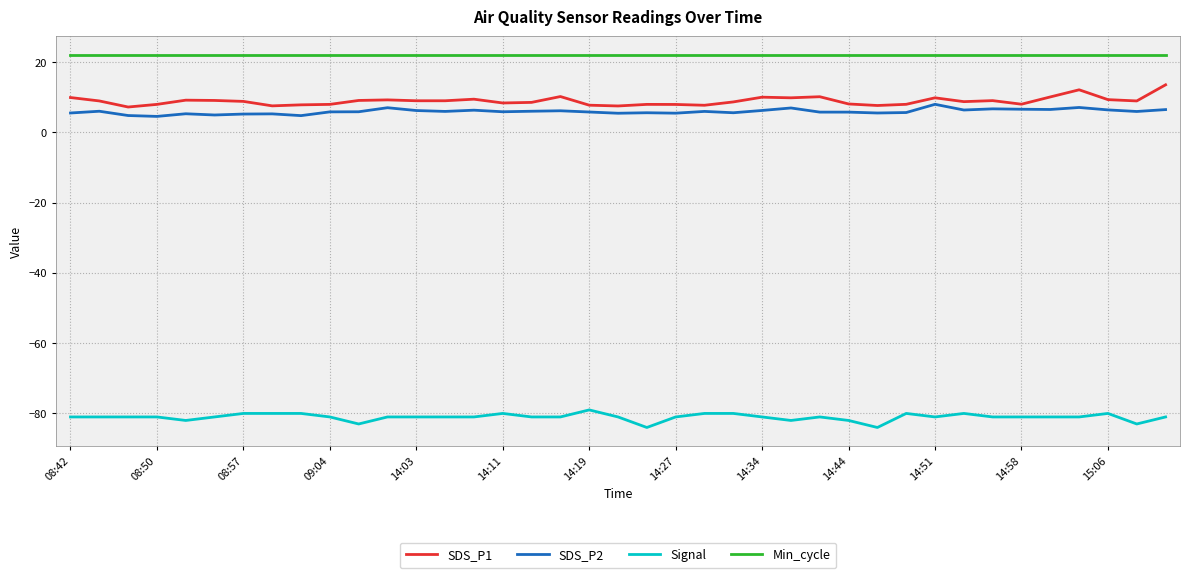

What is the minimum value shown in the chart?

-84.0